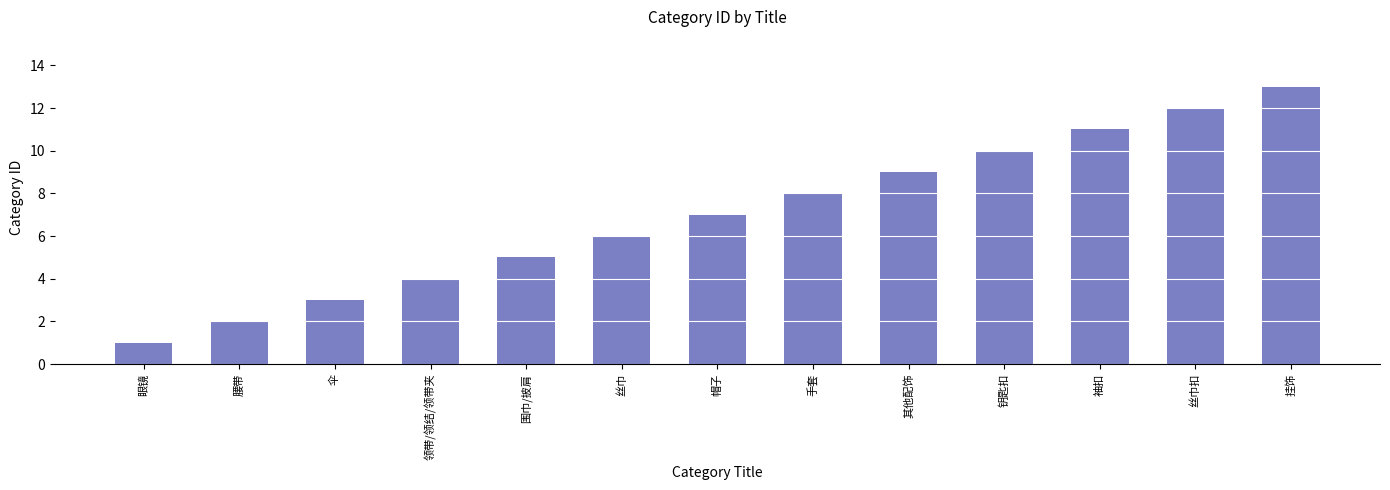

Are the bars grouped side by side (vs. stacked)?

No